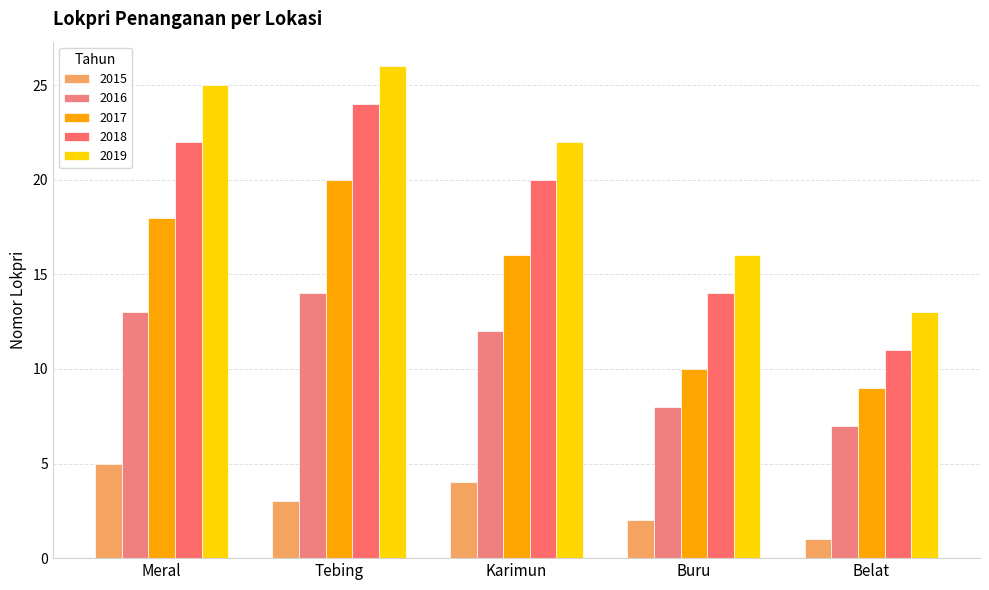

Which series has the largest total across all categories?

2019